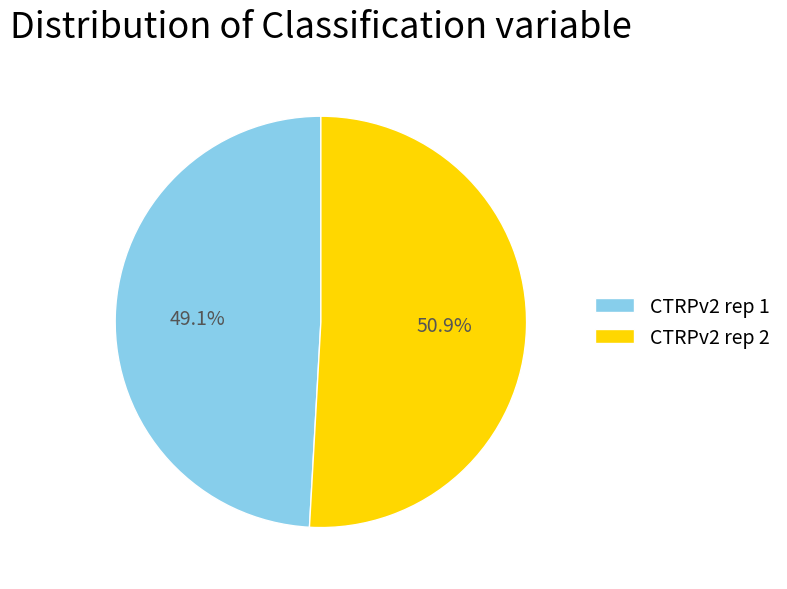

To the nearest percent, what is the average slice percentage?

50%